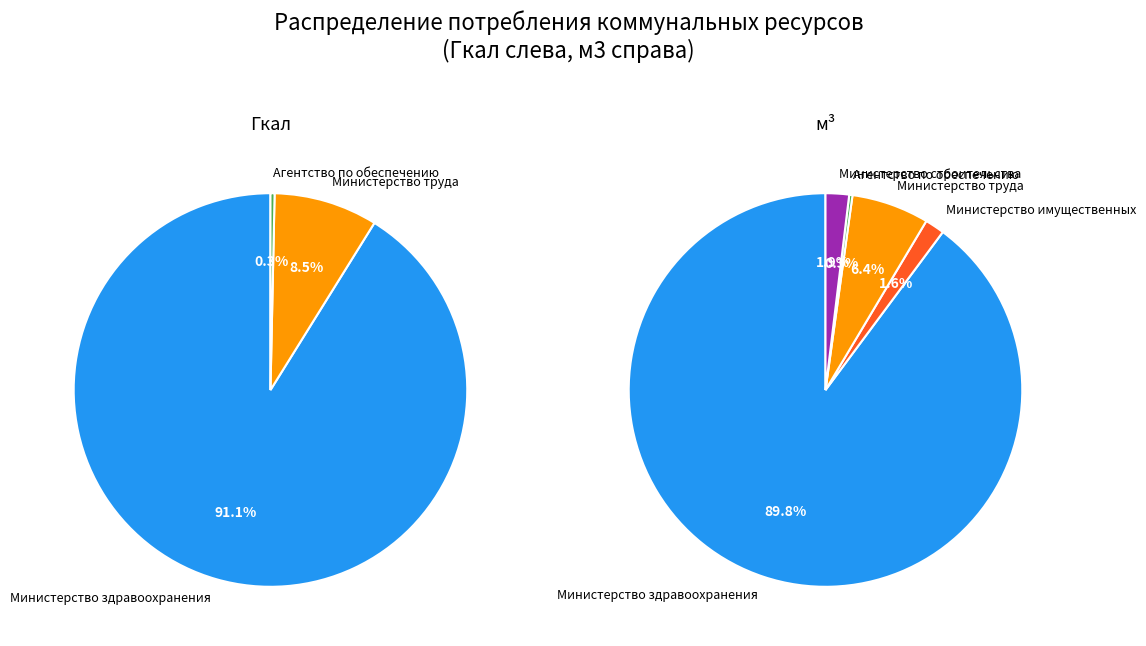

Rank the series by their average value, from lowest to highest.

Гкал, м3